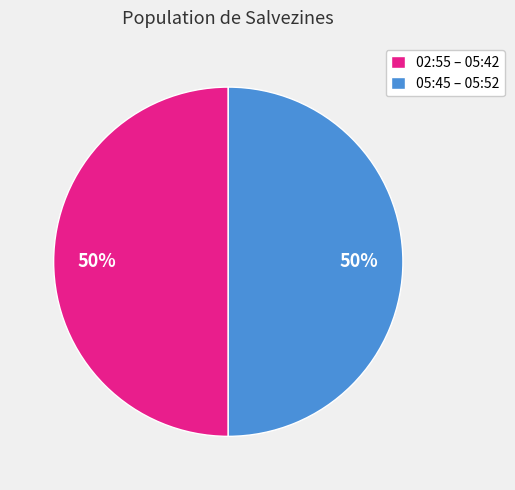

How many segments does this pie chart have?

2